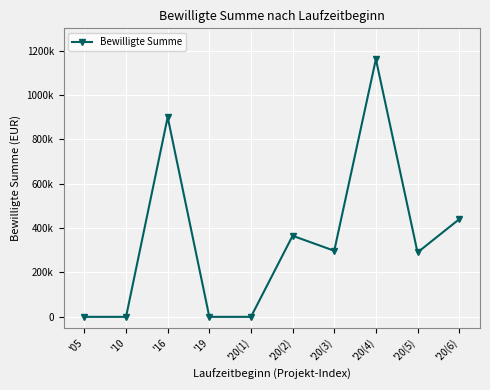

What is the change in value from '20(1) to '20(6)?

+439853